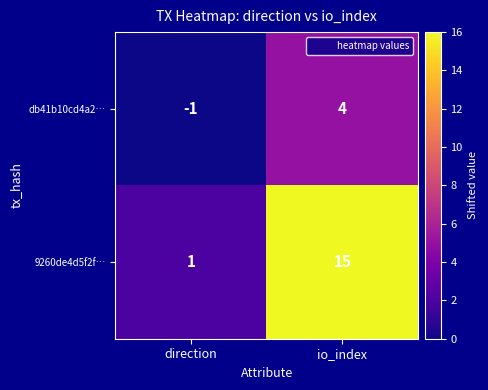

Which series has the widest spread of values?

9260de4d5f2f…